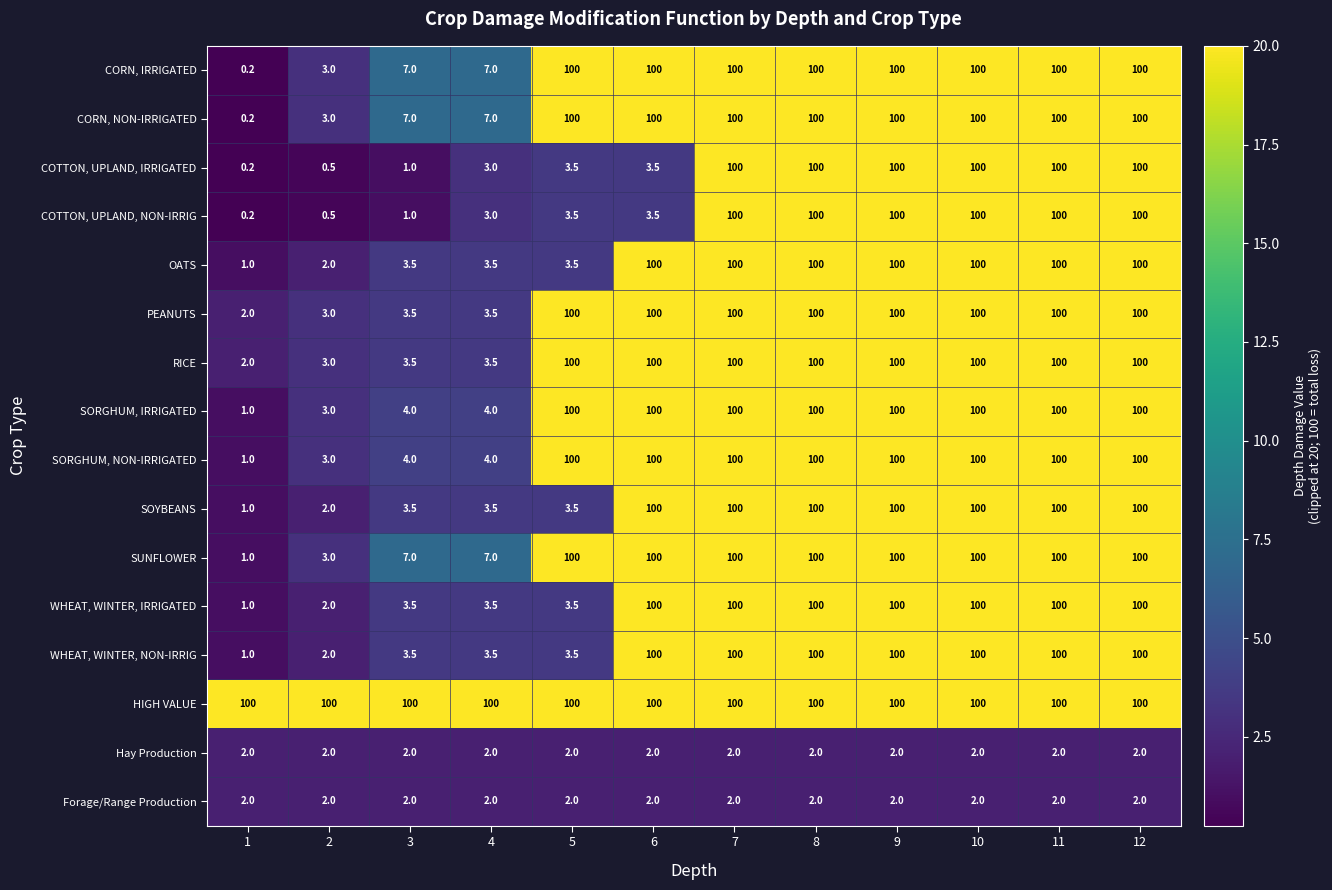

What value does the CORN, NON-IRRIGATED series have at 10?

100.0